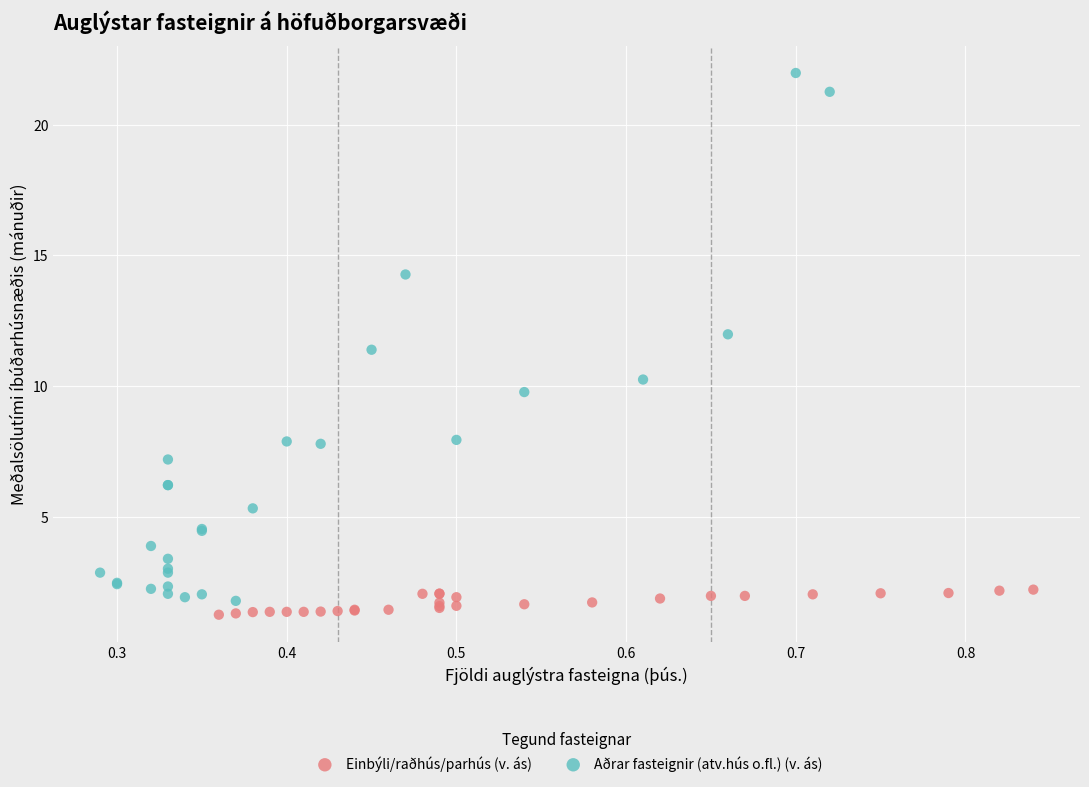

Which series has the largest Y range (max minus min)?

Aðrar fasteignir (atv.hús o.fl.) (v. ás)